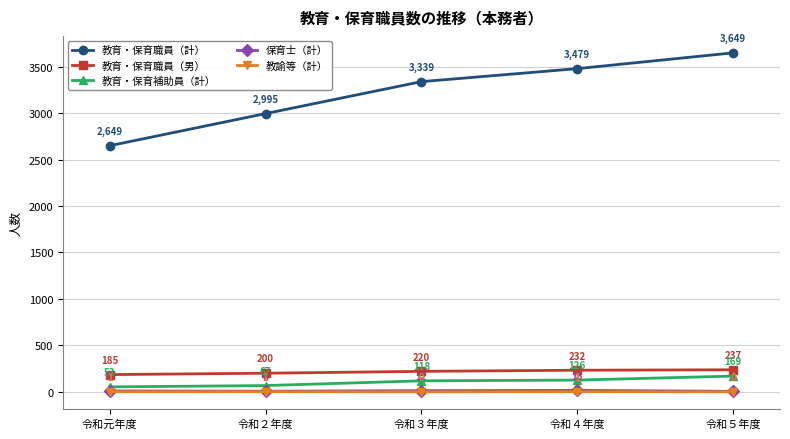

List the labels in order of 教育・保育補助員（計） value, largest first.

令和５年度, 令和４年度, 令和３年度, 令和２年度, 令和元年度